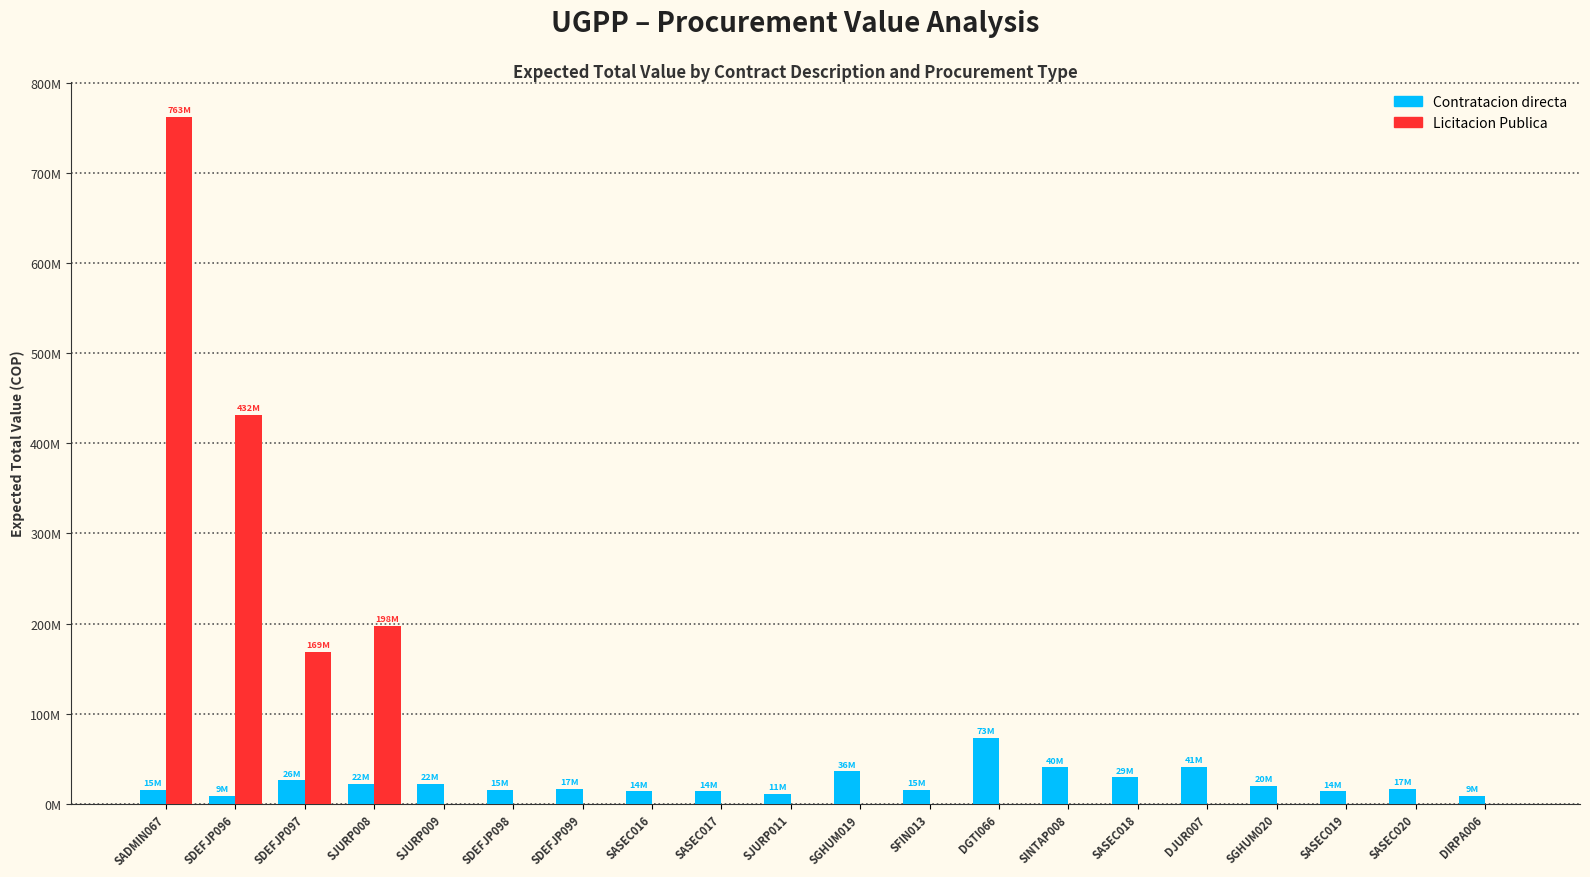

Is it true that Licitacion Publica equals 0 at SDEFJP099?

True